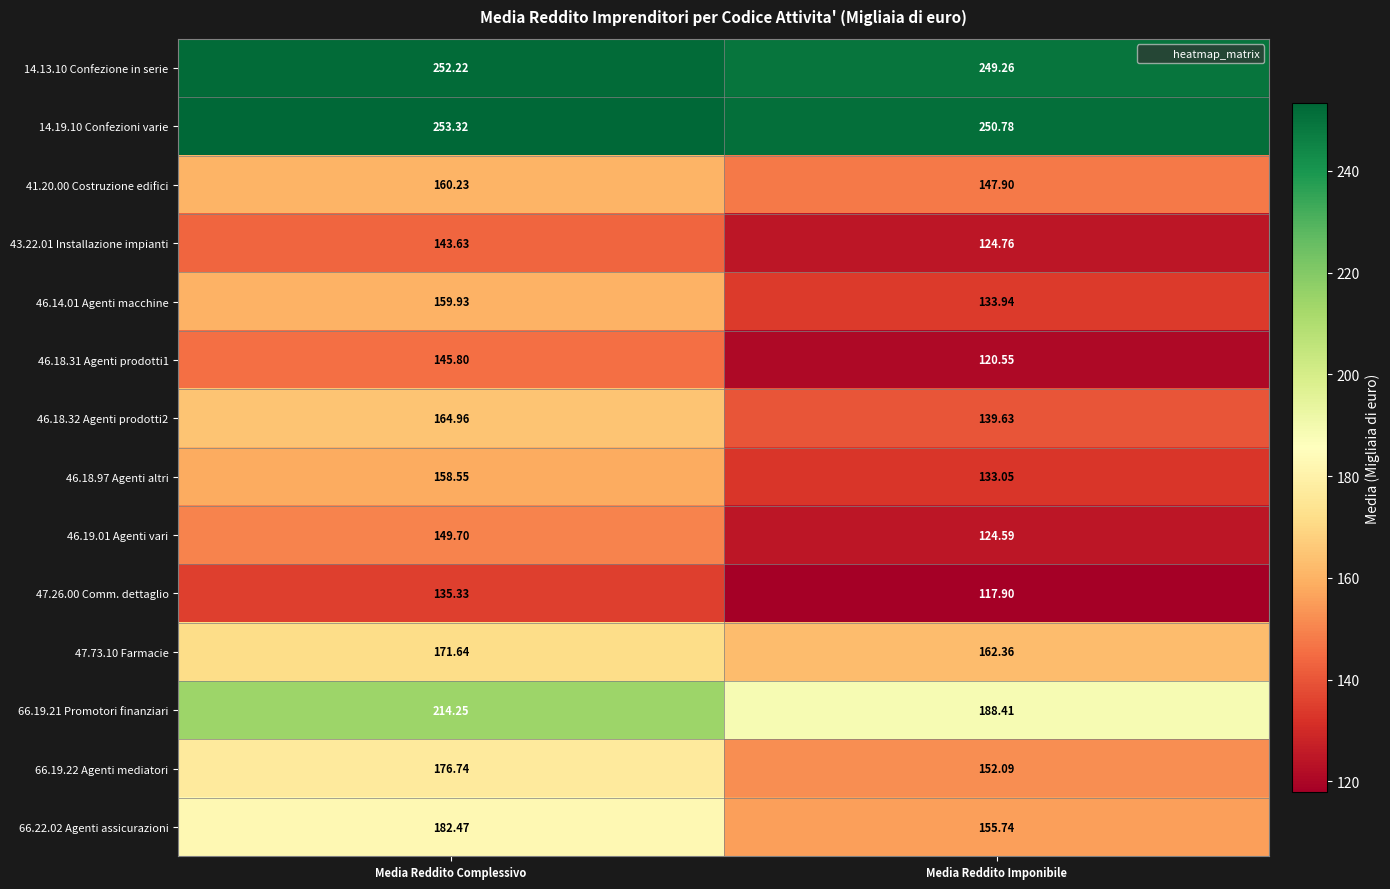

At which label does 14.19.10 Confezioni varie reach its peak?

Media Reddito Complessivo